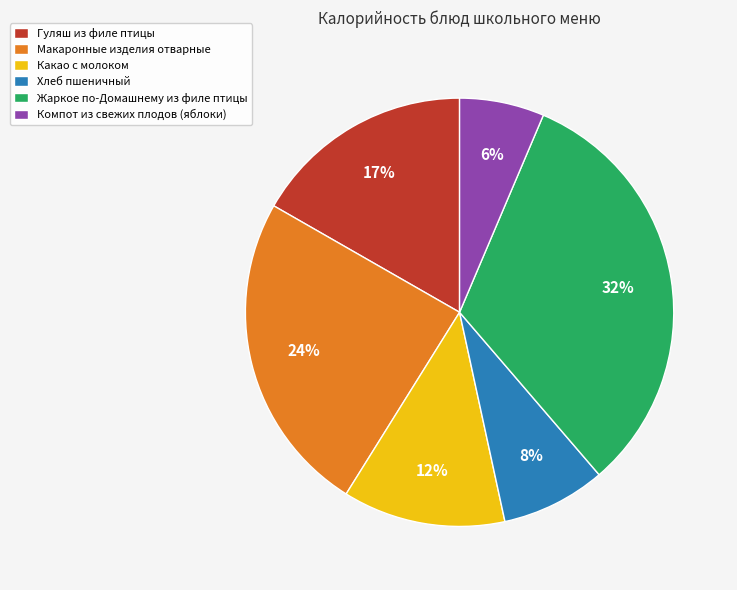

Which slice is the smallest?

Компот из свежих плодов (яблоки)